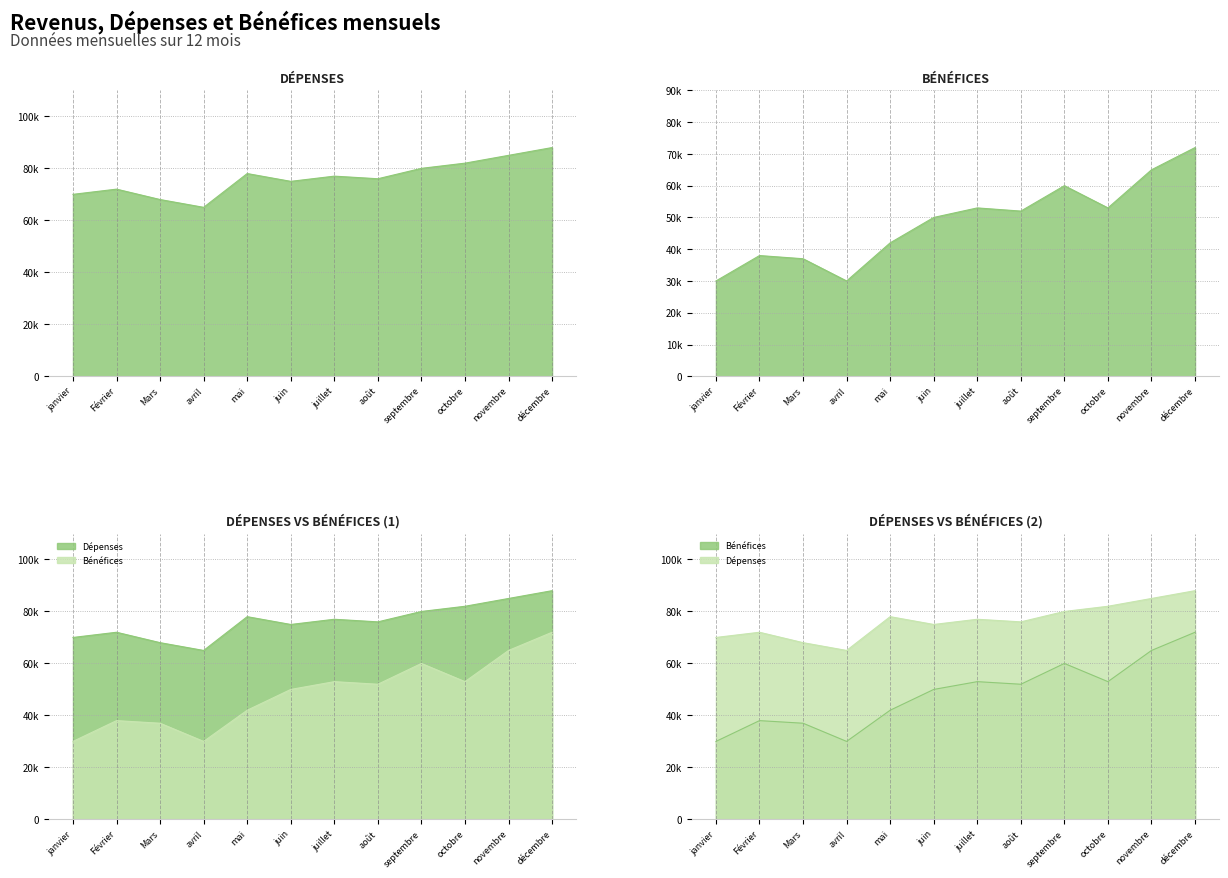

What is the average value of the Dépenses series?

76333